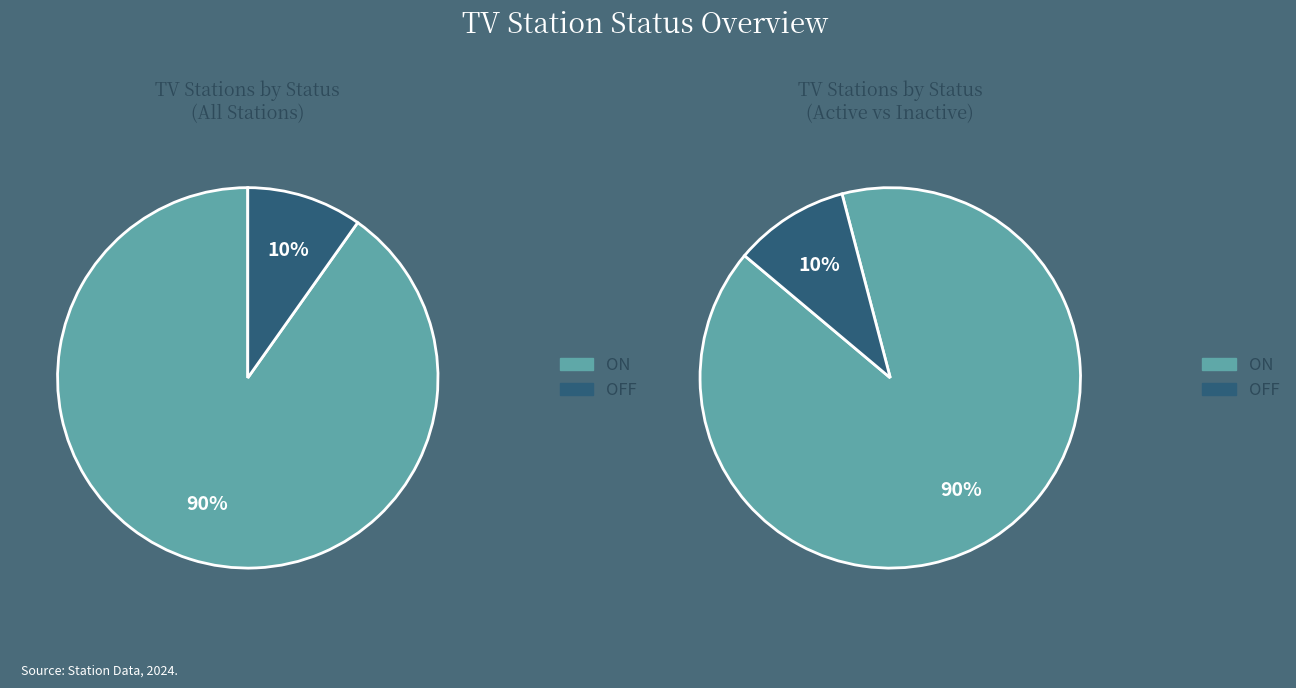

How many segments does this pie chart have?

2